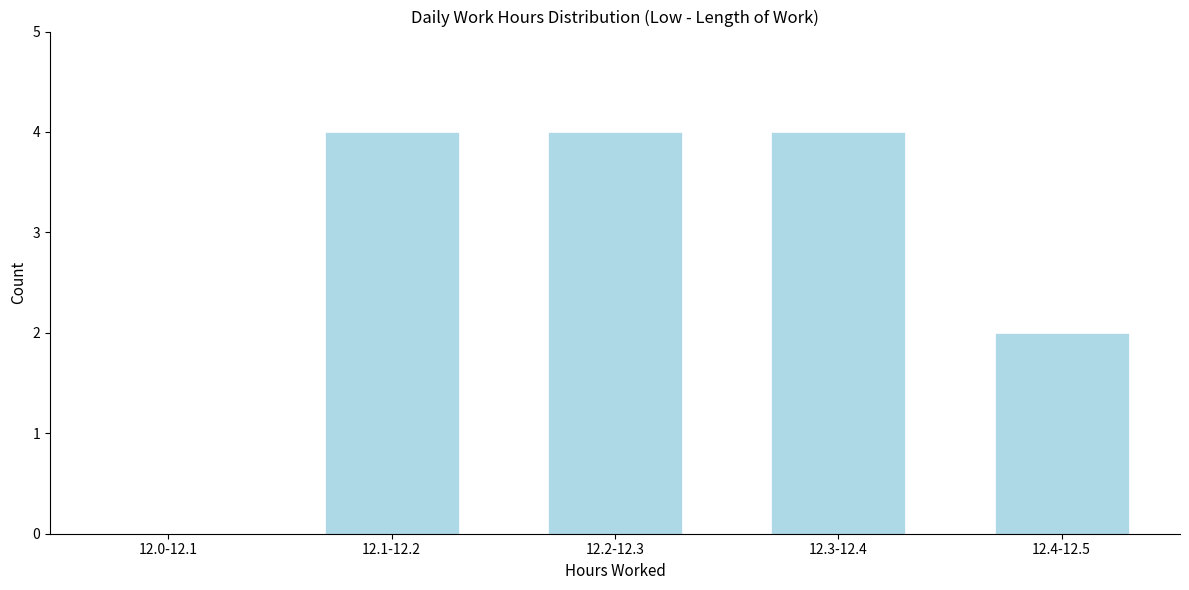

Reading right to left, what are all the values shown in this chart?

12.4-12.5=2	12.3-12.4=4	12.2-12.3=4	12.1-12.2=4	12.0-12.1=0